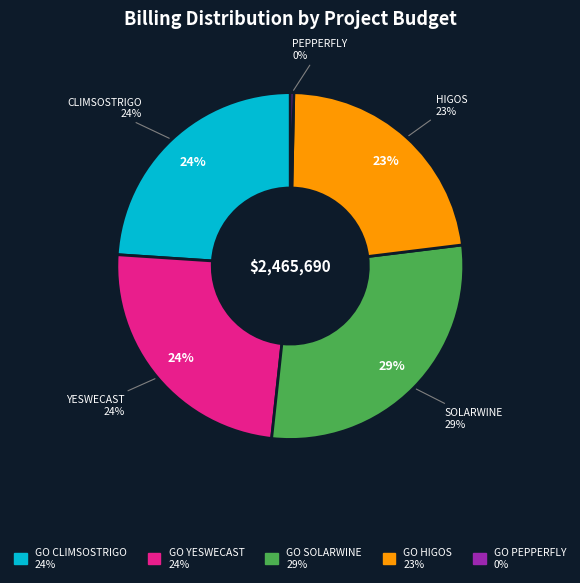

Which slice is the smallest?

GO PEPPERFLY